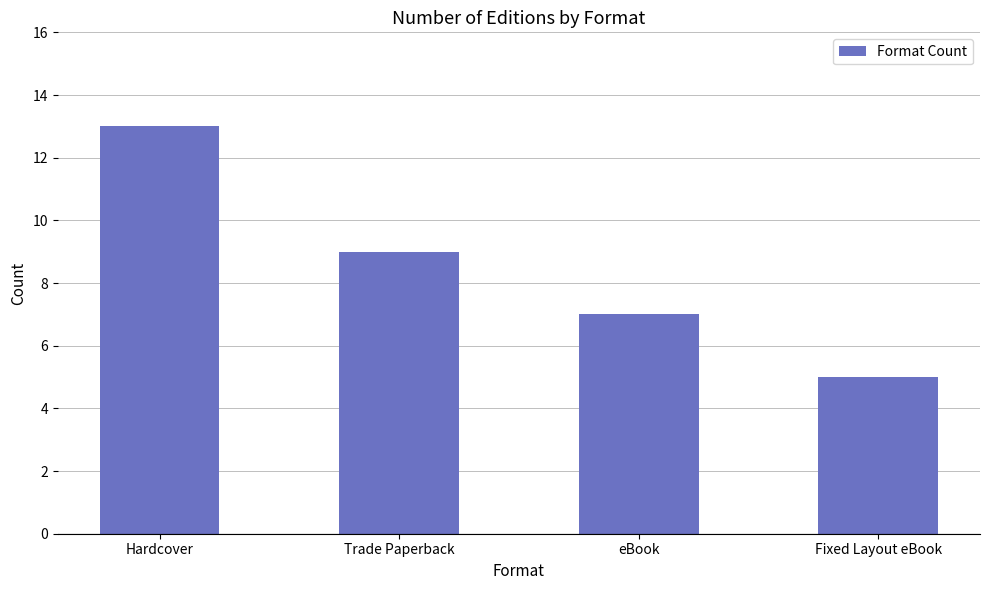

What is the difference between the maximum and minimum values?

8